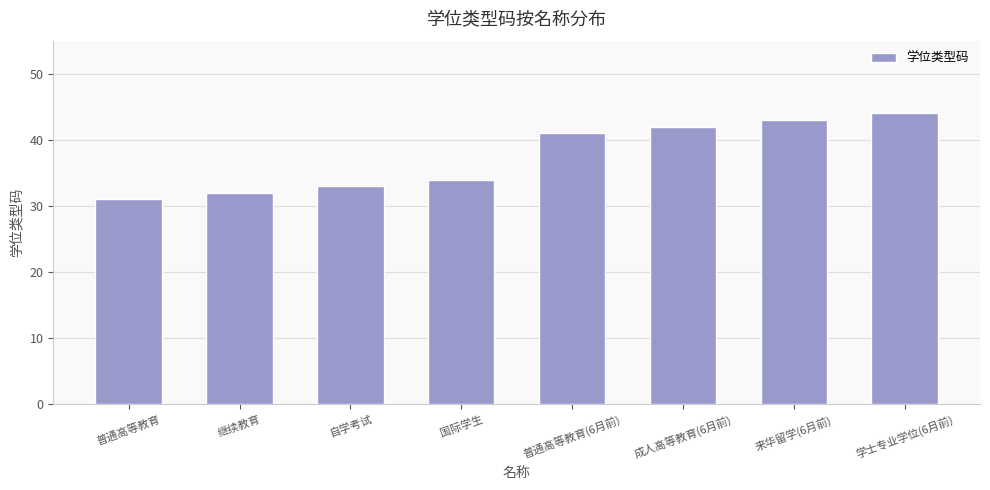

How many bars are there in total?

8